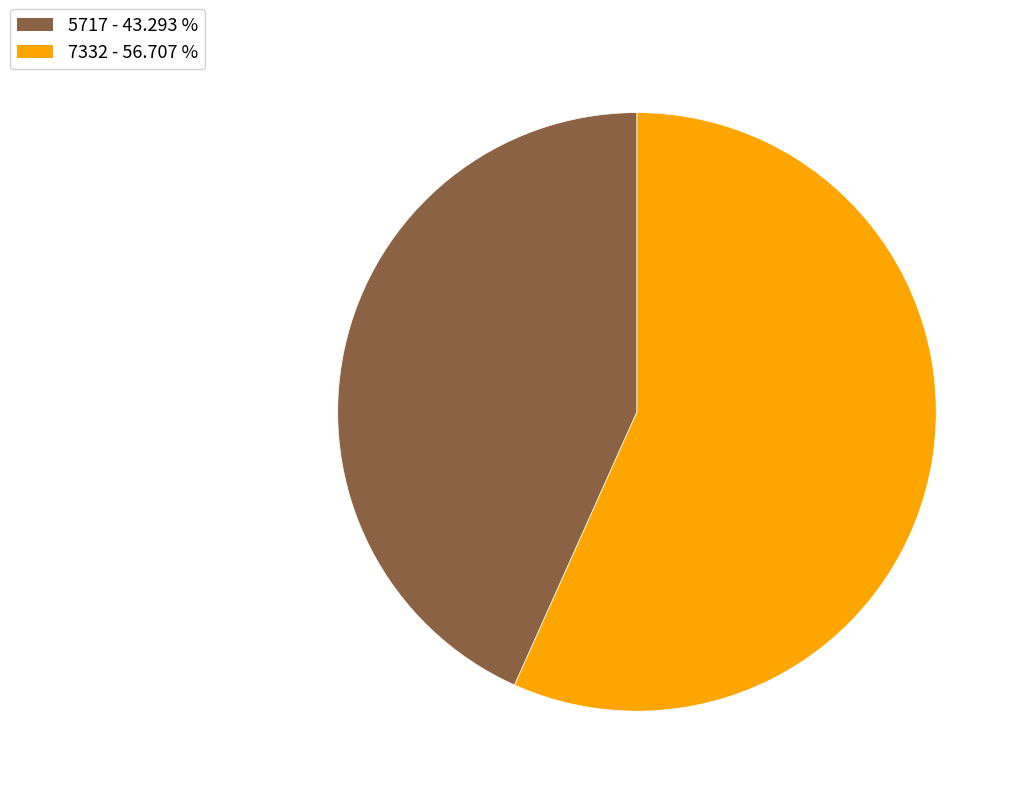

Do 5717 - 43.293 % and 7332 - 56.707 % together represent more than half of the pie?

Yes